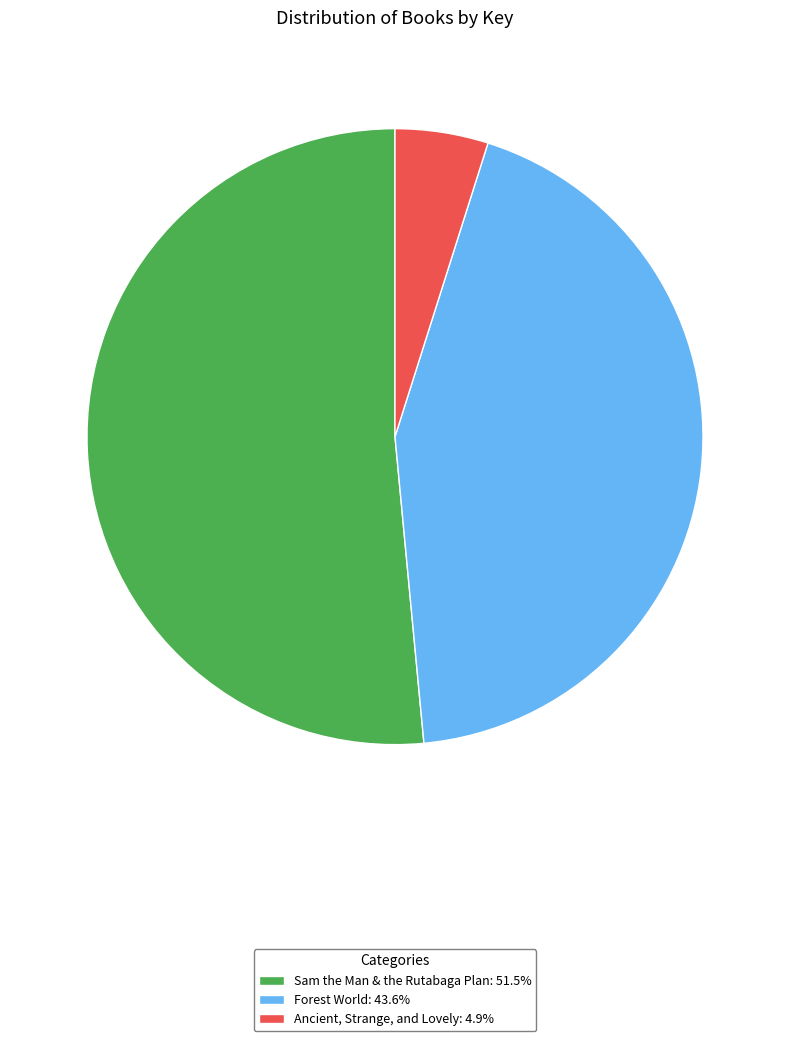

Rank the categories by value from lowest to highest.

Ancient, Strange, and Lovely, Forest World, Sam the Man & the Rutabaga Plan